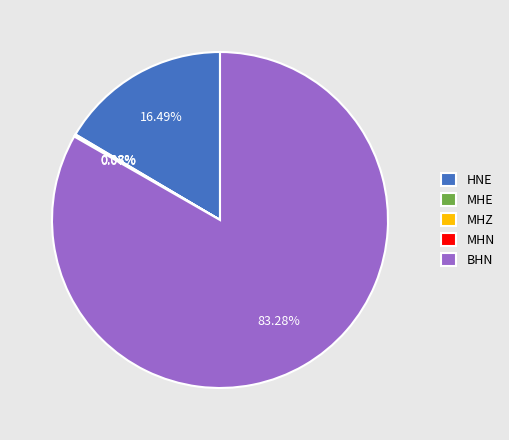

Between BHN and HNE, which is larger?

BHN